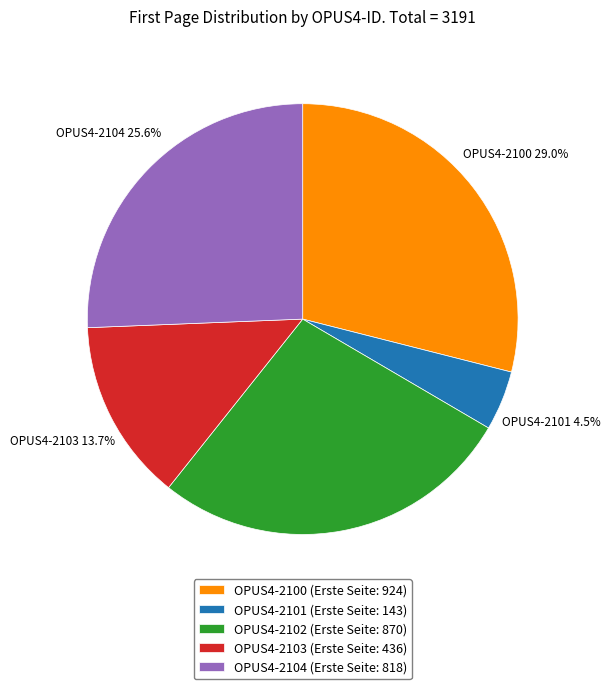

Count the number of slices in the pie.

5